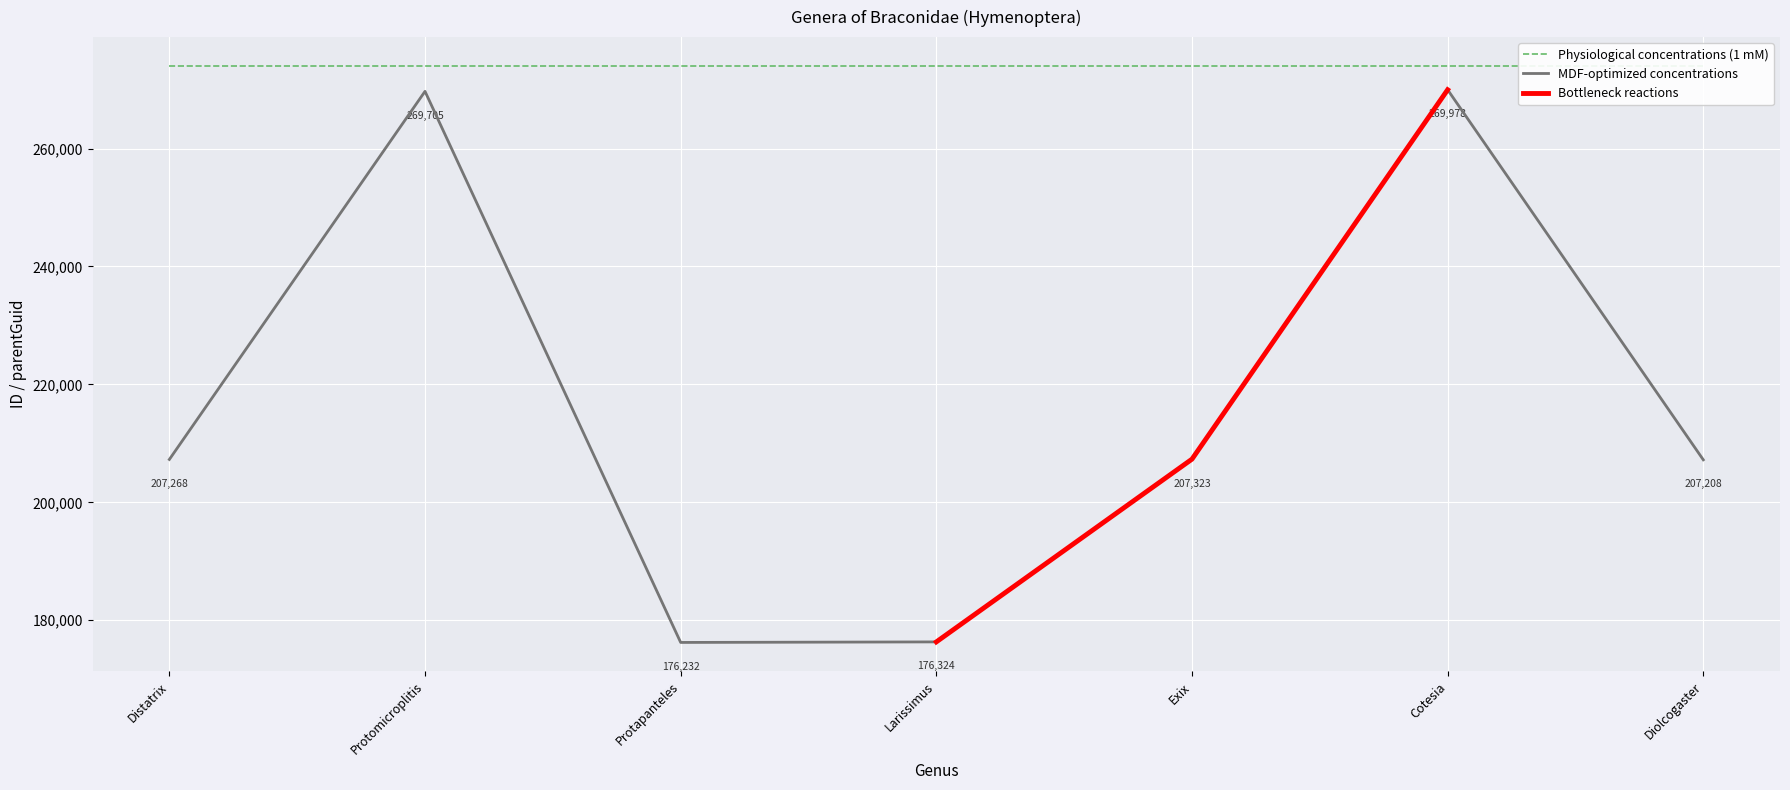

Reading right to left, what are all the values shown in this chart?

Diolcogaster=207208	Cotesia=269978	Exix=207323	Larissimus=176324	Protapanteles=176232	Protomicroplitis=269705	Distatrix=207268